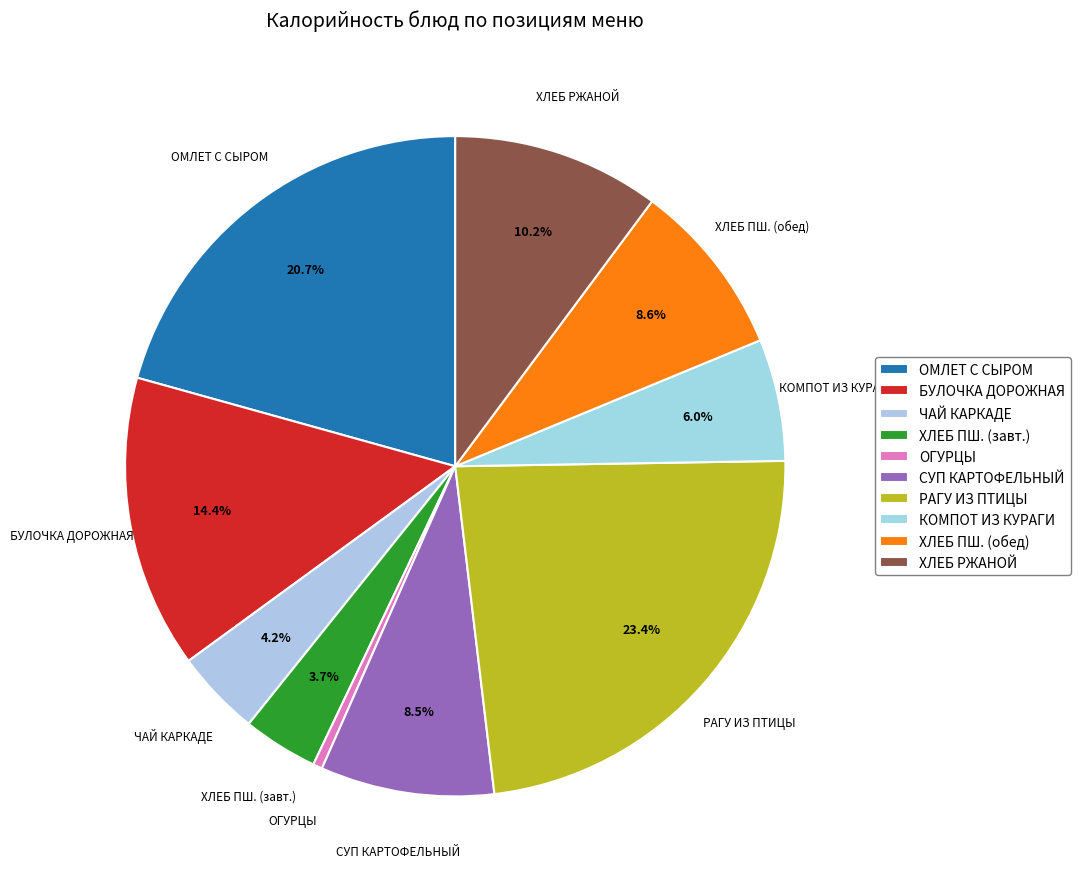

What is the smallest slice in the pie chart?

ОГУРЦЫ